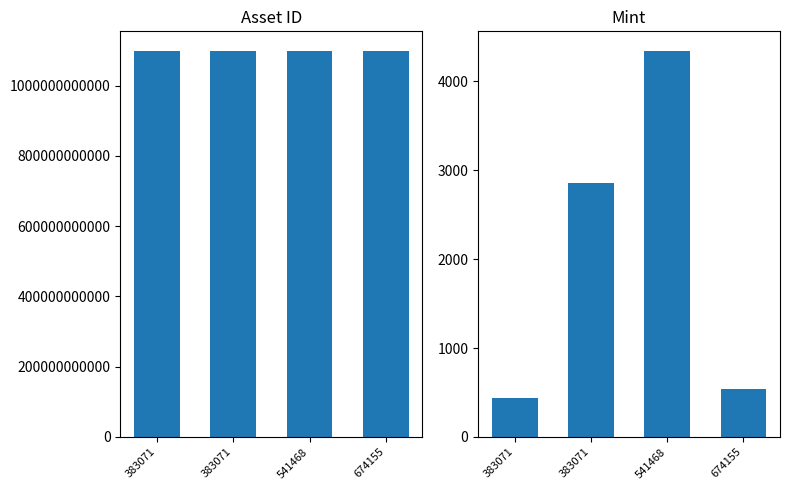

How many values in the asset_id series exceed 1099800548445?

1